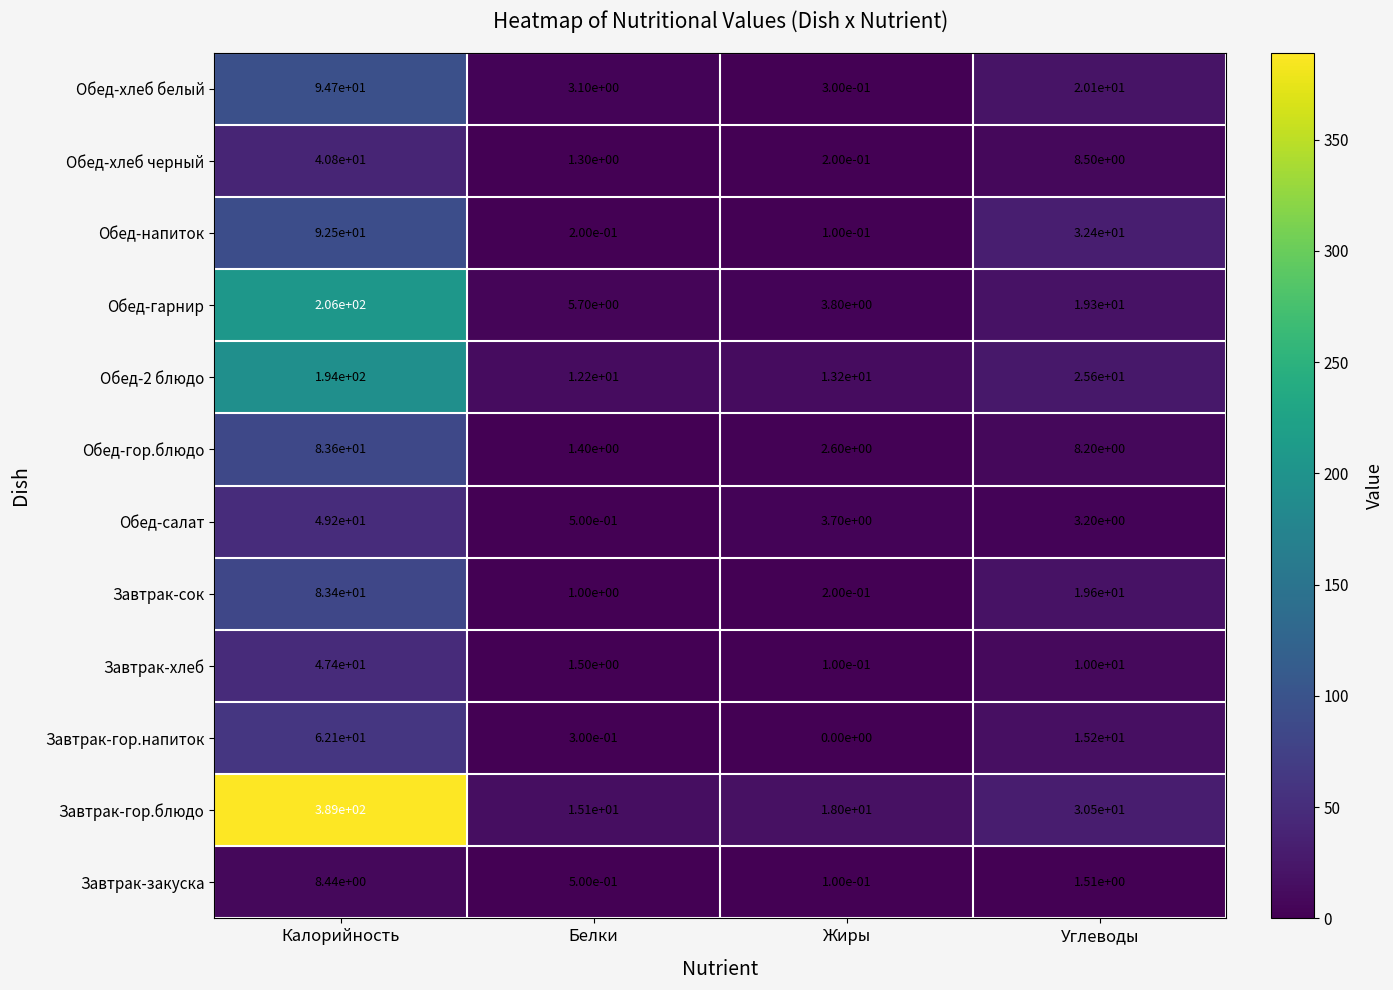

Is it true that Обед-хлеб белый equals 20.1 at Углеводы?

True